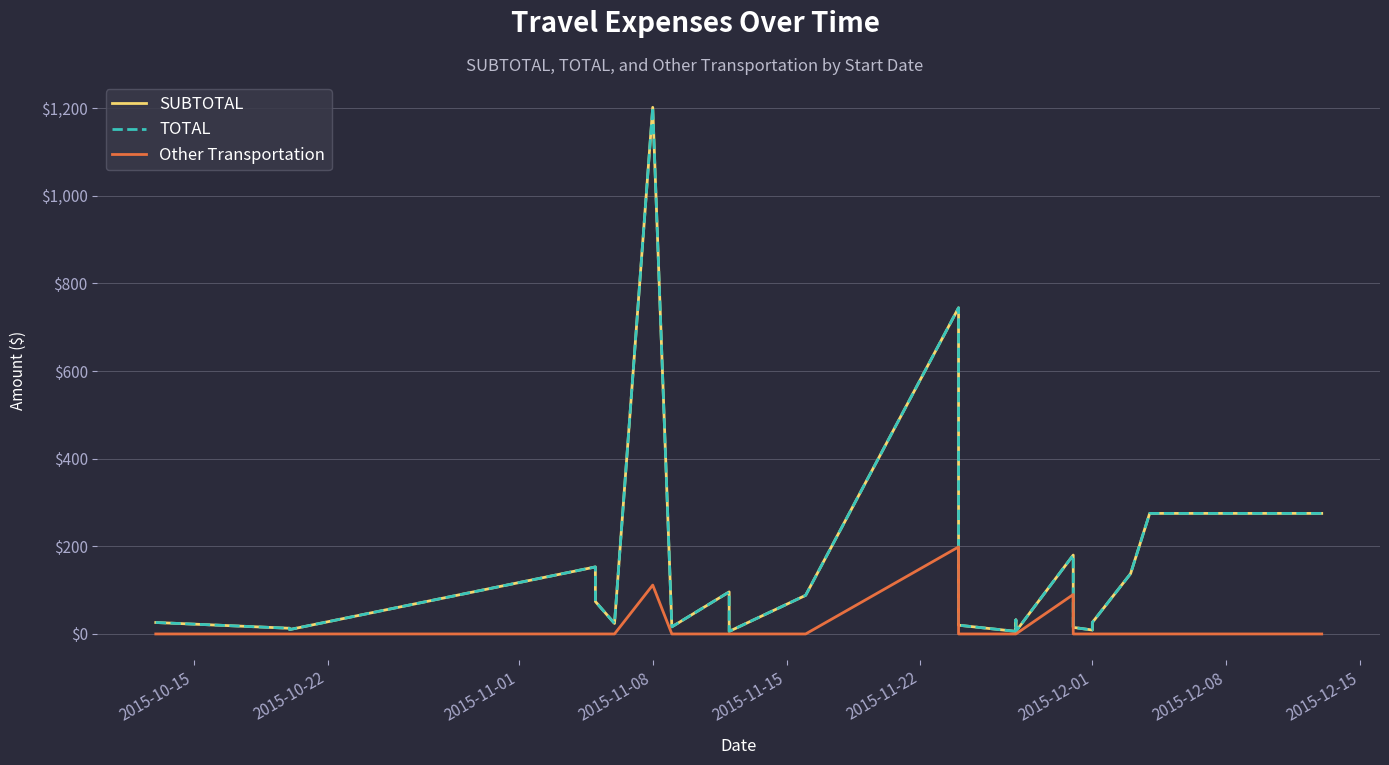

What is the difference between the maximum and minimum values in the TOTAL series?

1195.9